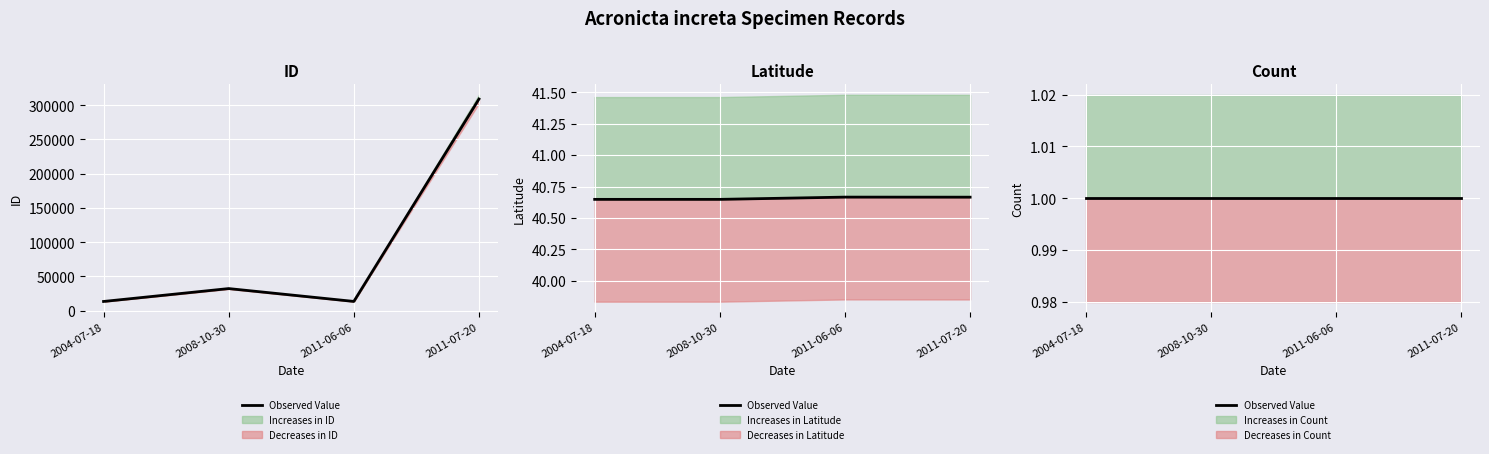

What is the sum of all Latitude values?

162.6